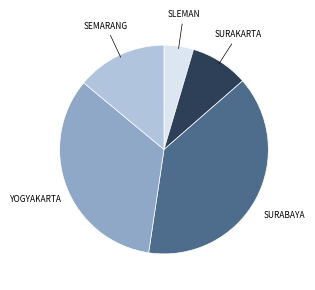

Is there a majority slice in this chart?

No